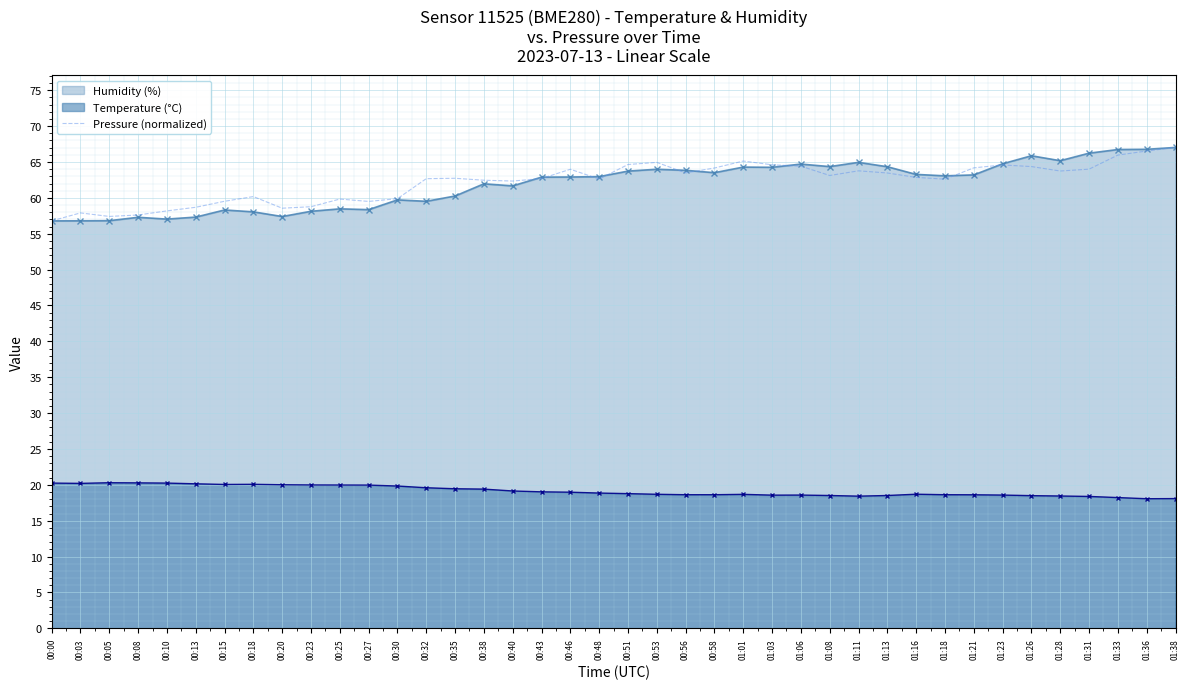

True or false: Pressure (normalized) has a value of 64.6 at 01:23.

True